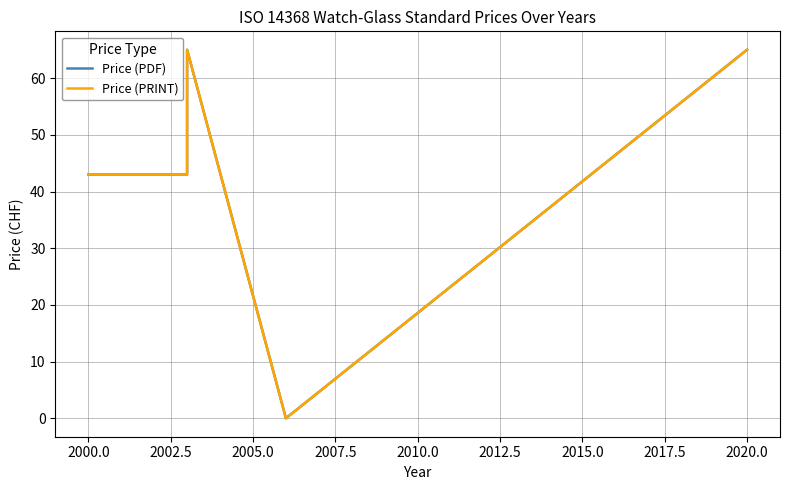

List the series in order of their peak value, highest first.

Price (PDF), Price (PRINT)